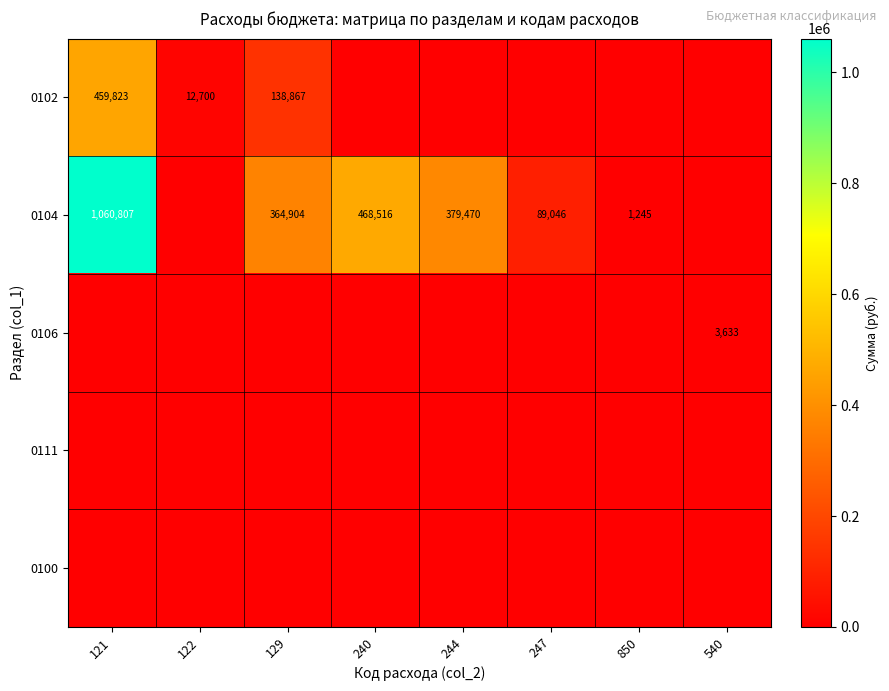

The 0102 series shows 12700 at 122. True or false?

True